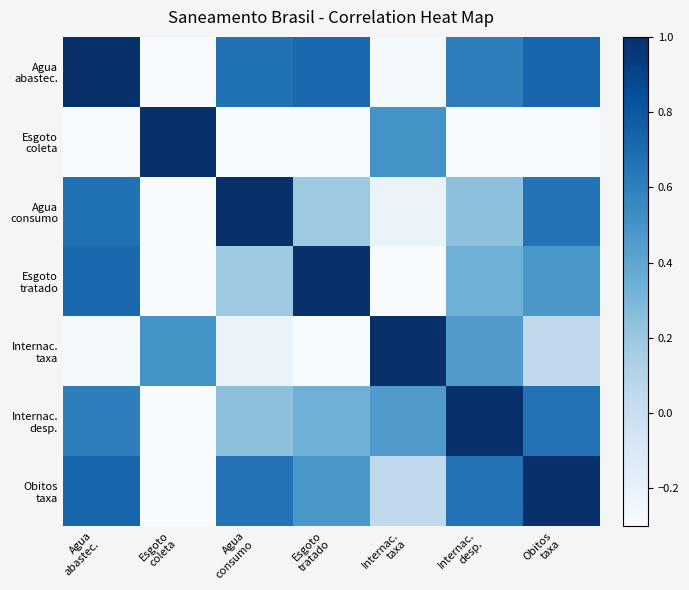

At which category does the chart reach its minimum across all series?

Esgoto
tratado